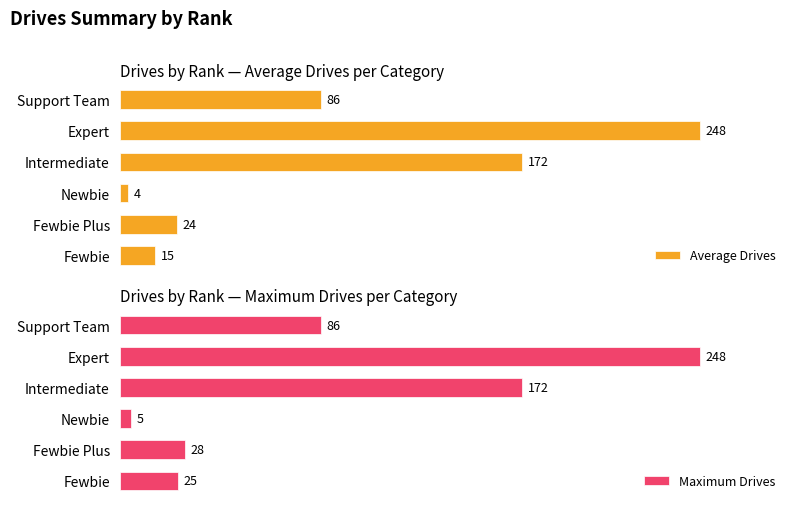

At which label does Average Drives reach its minimum?

Newbie